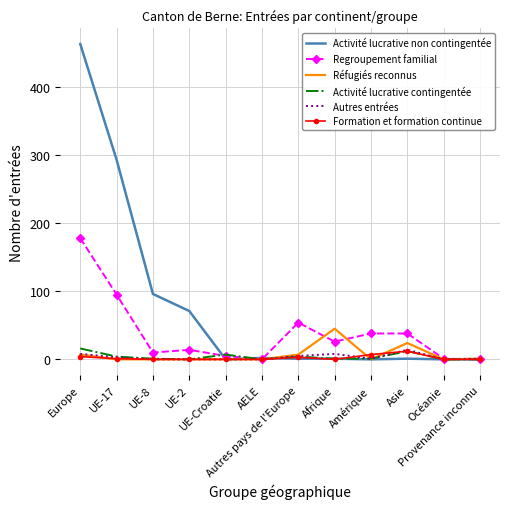

What is the maximum value shown in the chart?

463